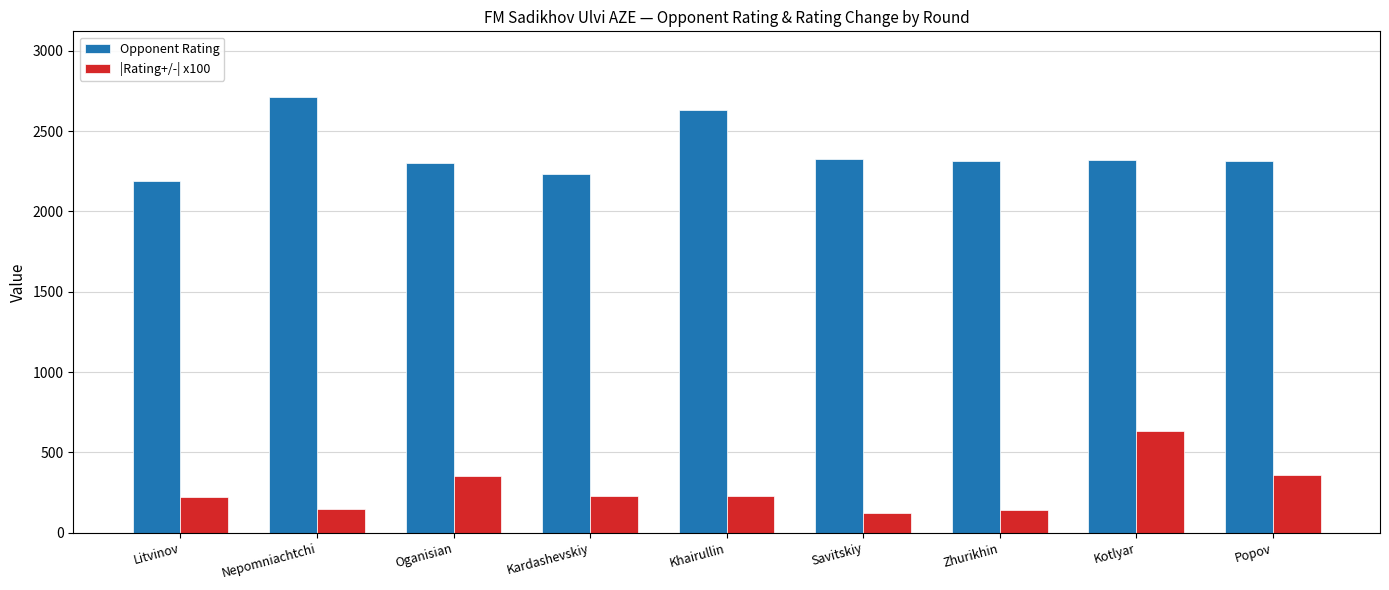

The value of |Rating+/-| x100 at Zhurikhin is 140.0. True or false?

True